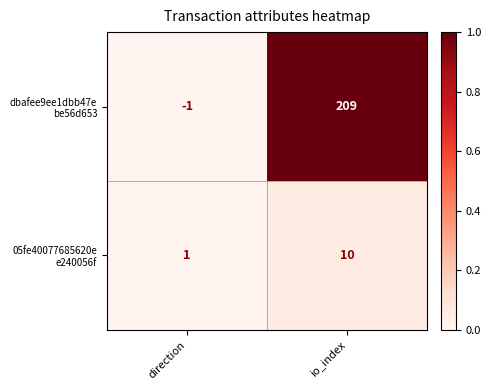

Which category has the lowest value across all series?

direction